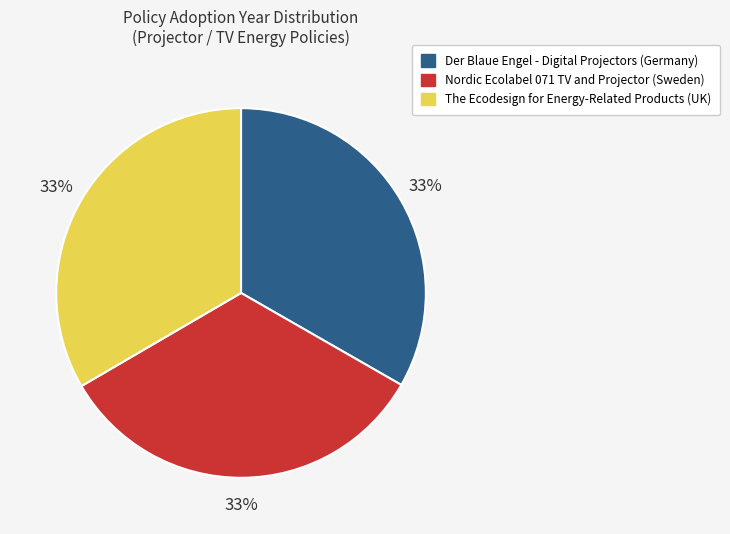

Do Der Blaue Engel - Digital Projectors (Germany) and Nordic Ecolabel 071 TV and Projector (Sweden) together represent more than half of the pie?

Yes